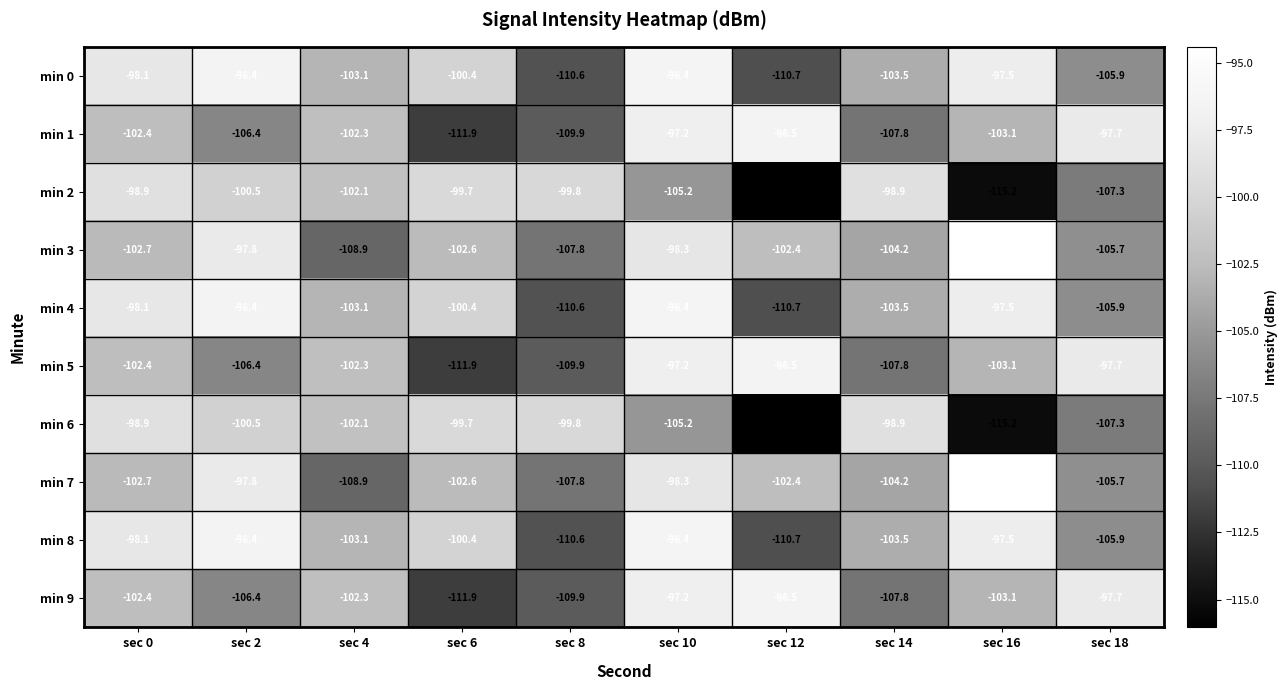

What is the difference between the second highest and second lowest values in the min 4 series?

14.2